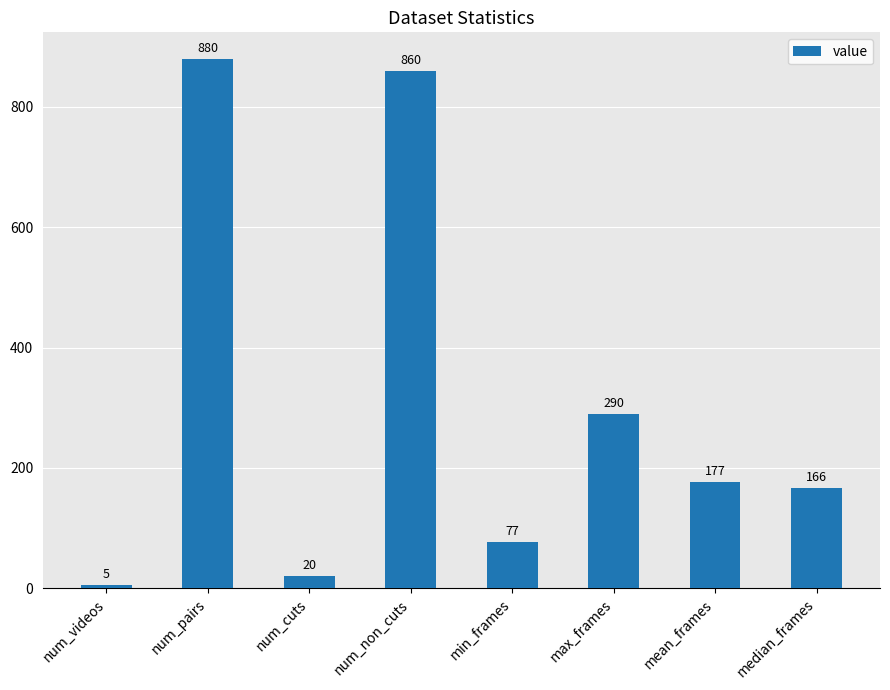

What is the greatest value displayed?

880